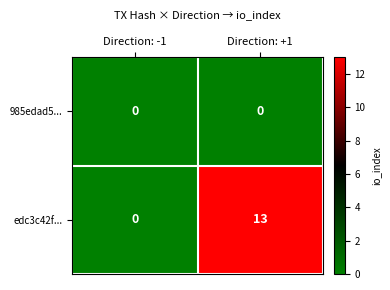

At which label is edc3c42f... closest to 6?

Direction: -1